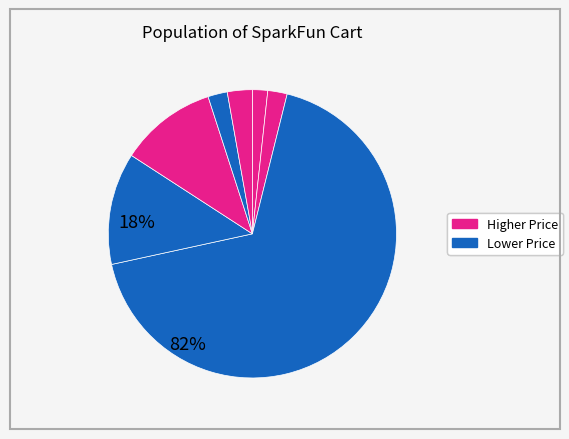

Count the number of slices in the pie.

7